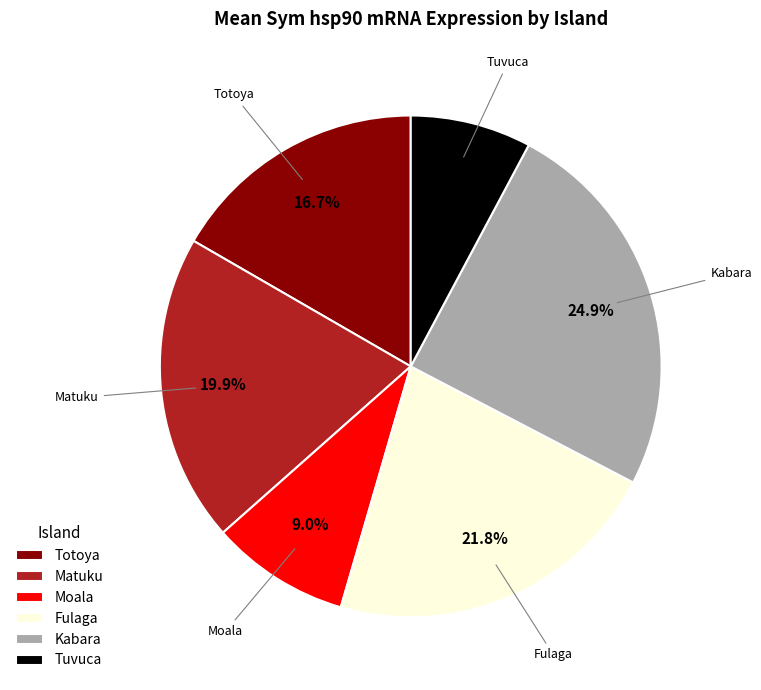

Combined, what portion of the pie is Fulaga and Totoya?

38.5%